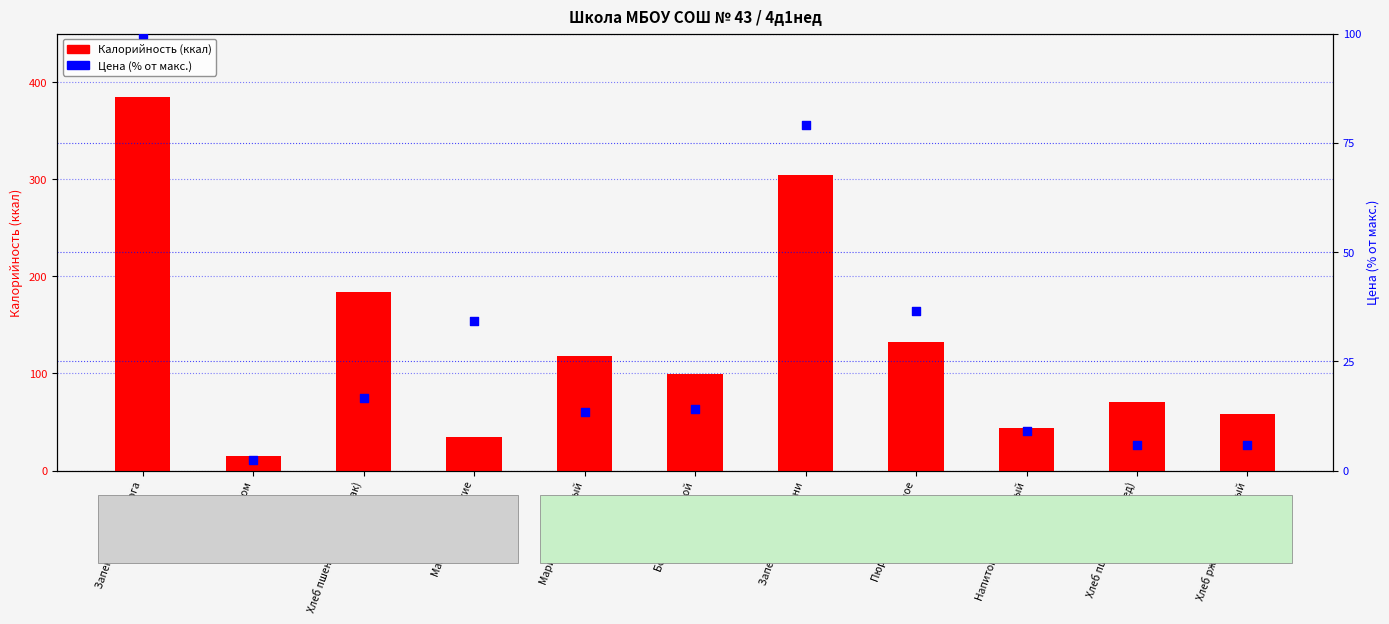

Which series contains the lowest Y value?

Цена (% от макс.)